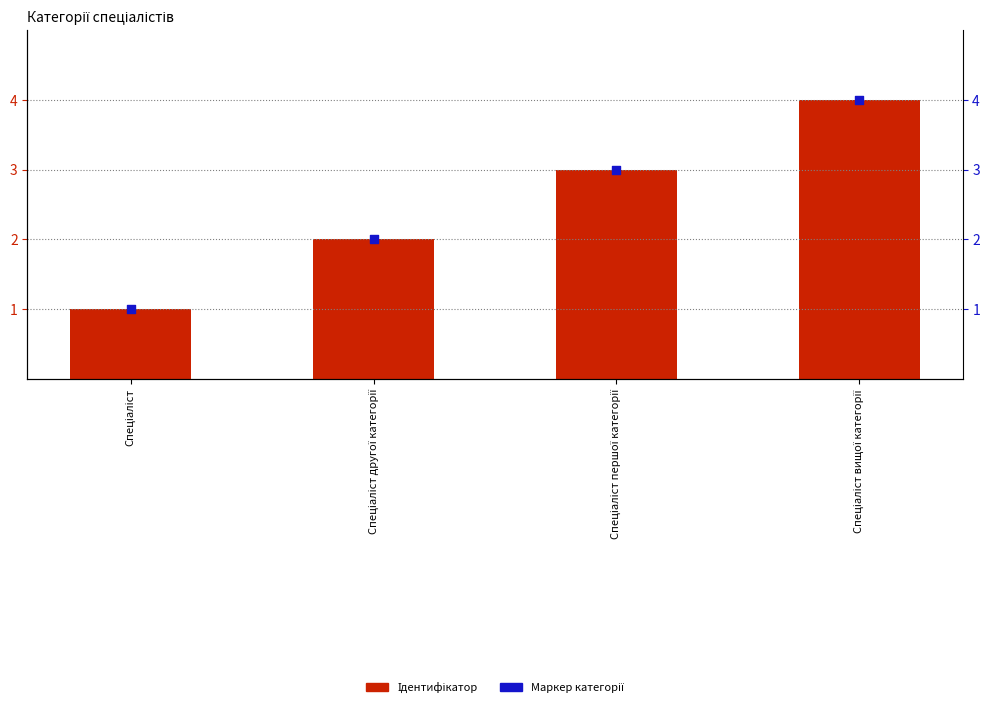

What are all the series names shown in the legend?

Ідентифікатор, Ідентифікатор (маркер)